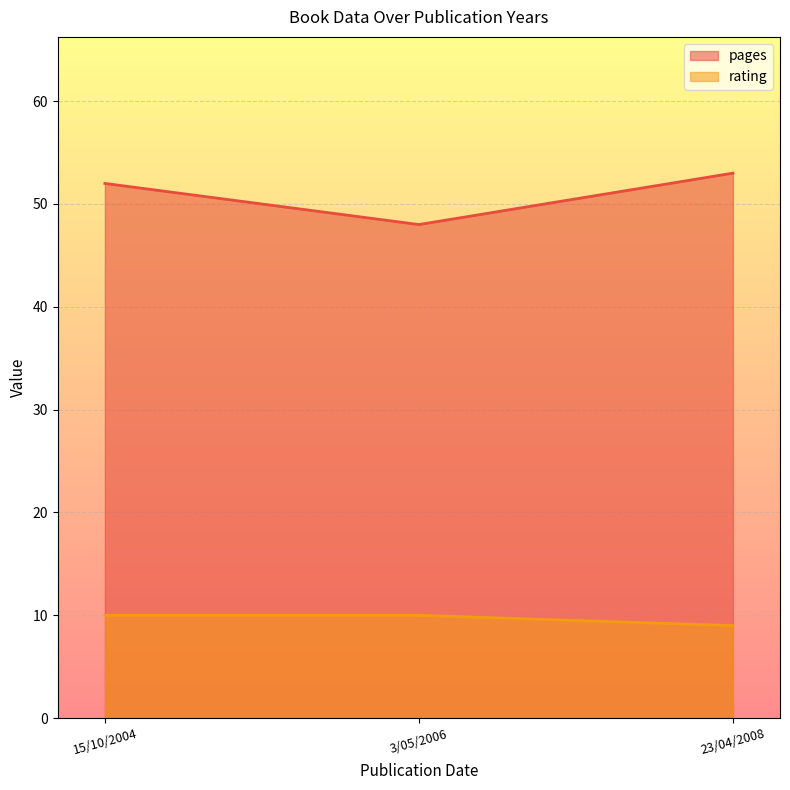

Which series has the largest total across all categories?

pages